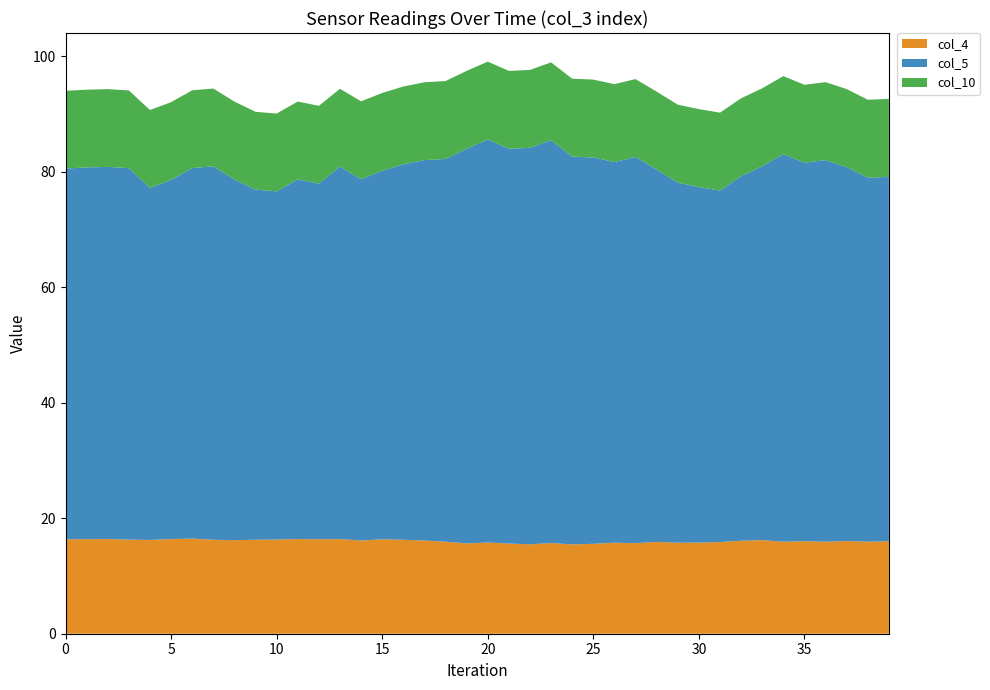

Reading left to right, transcribe all the data shown in this chart.

col_4: 0=16.4	1=16.4	2=16.4	3=16.3	4=16.2	5=16.4	6=16.5	7=16.3	8=16.2	9=16.3	10=16.3	11=16.4	12=16.4	13=16.4	14=16.2	15=16.4	16=16.3	17=16.1	18=15.9	19=15.6	20=15.8	21=15.6	22=15.5	23=15.7	24=15.5	25=15.6	26=15.8	27=15.7	28=15.9	29=15.8	30=15.8	31=15.9	32=16.1	33=16.2	34=15.9	35=16.0	36=15.9	37=16.1	38=15.9	39=16.0
col_5: 0=64.2	1=64.4	2=64.5	3=64.3	4=61.0	5=62.2	6=64.2	7=64.7	8=62.5	9=60.7	10=60.3	11=62.3	12=61.6	13=64.5	14=62.6	15=63.8	16=65.0	17=65.9	18=66.3	19=68.4	20=69.8	21=68.4	22=68.7	23=69.8	24=67.2	25=66.9	26=65.9	27=66.9	28=64.5	29=62.4	30=61.6	31=60.9	32=63.1	33=64.8	34=67.2	35=65.6	36=66.1	37=64.8	38=63.1	39=63.1
col_10: 0=13.5	1=13.5	2=13.5	3=13.5	4=13.5	5=13.5	6=13.5	7=13.5	8=13.5	9=13.5	10=13.5	11=13.5	12=13.5	13=13.5	14=13.5	15=13.5	16=13.5	17=13.5	18=13.5	19=13.5	20=13.5	21=13.5	22=13.5	23=13.5	24=13.5	25=13.5	26=13.5	27=13.5	28=13.5	29=13.5	30=13.5	31=13.5	32=13.5	33=13.5	34=13.5	35=13.5	36=13.5	37=13.5	38=13.5	39=13.5